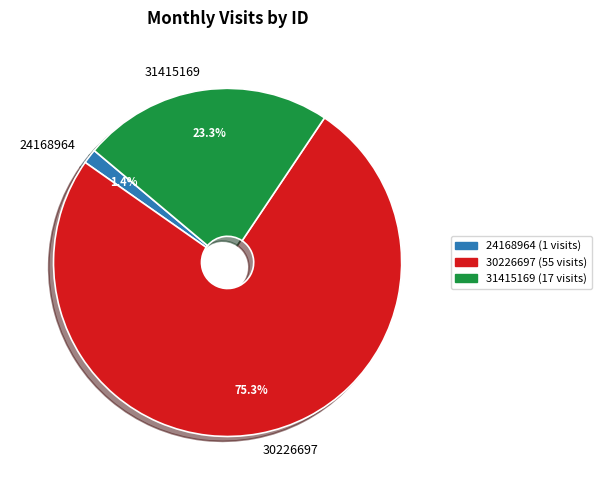

Which category has the smallest portion of the pie?

24168964